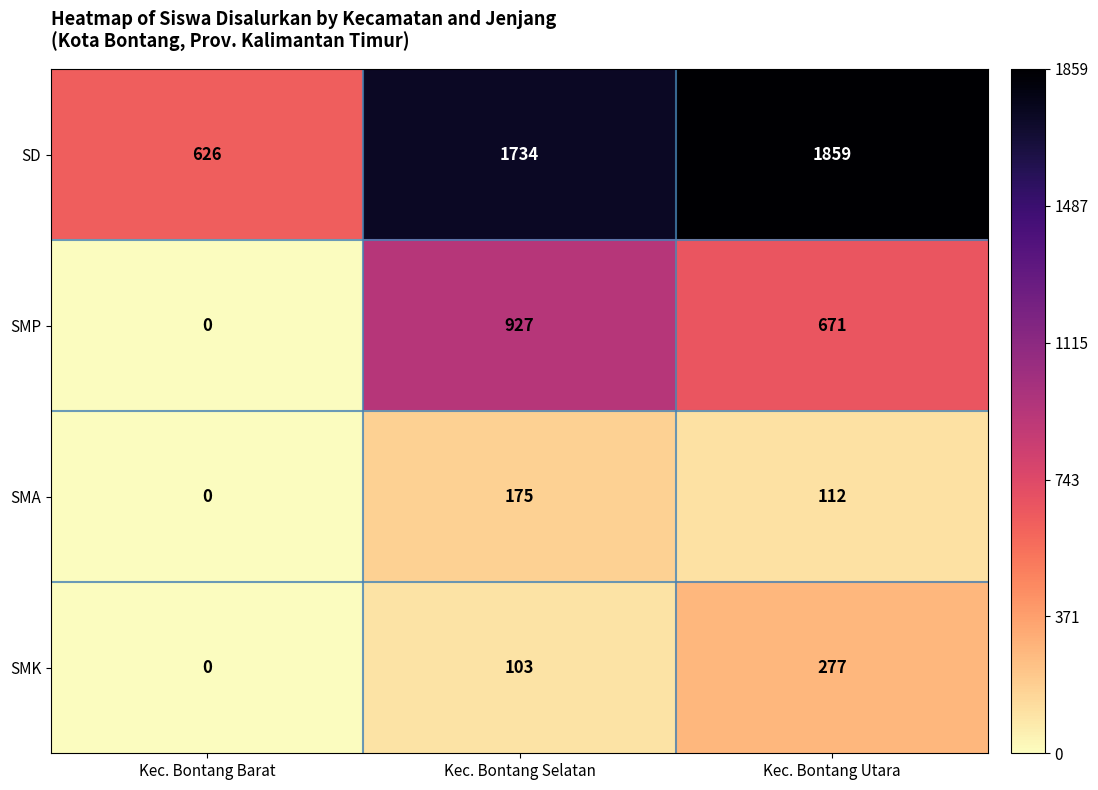

Which series has the widest spread of values?

SD